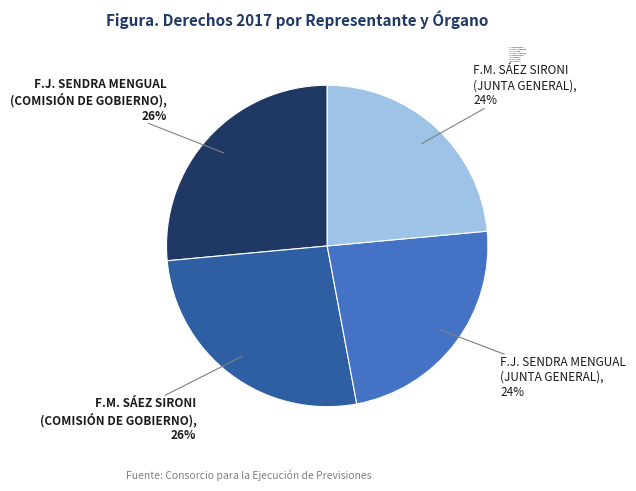

To the nearest percent, what portion does F.M. SÁEZ SIRONI (JUNTA GENERAL) represent?

24%